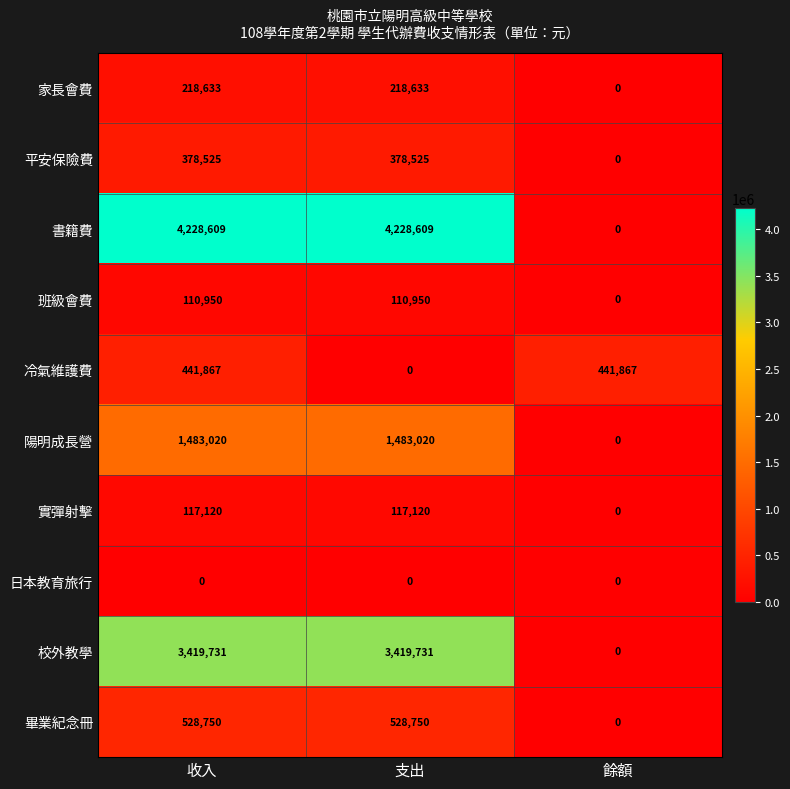

Where is 校外教學 nearest to the value 1709865?

餘額